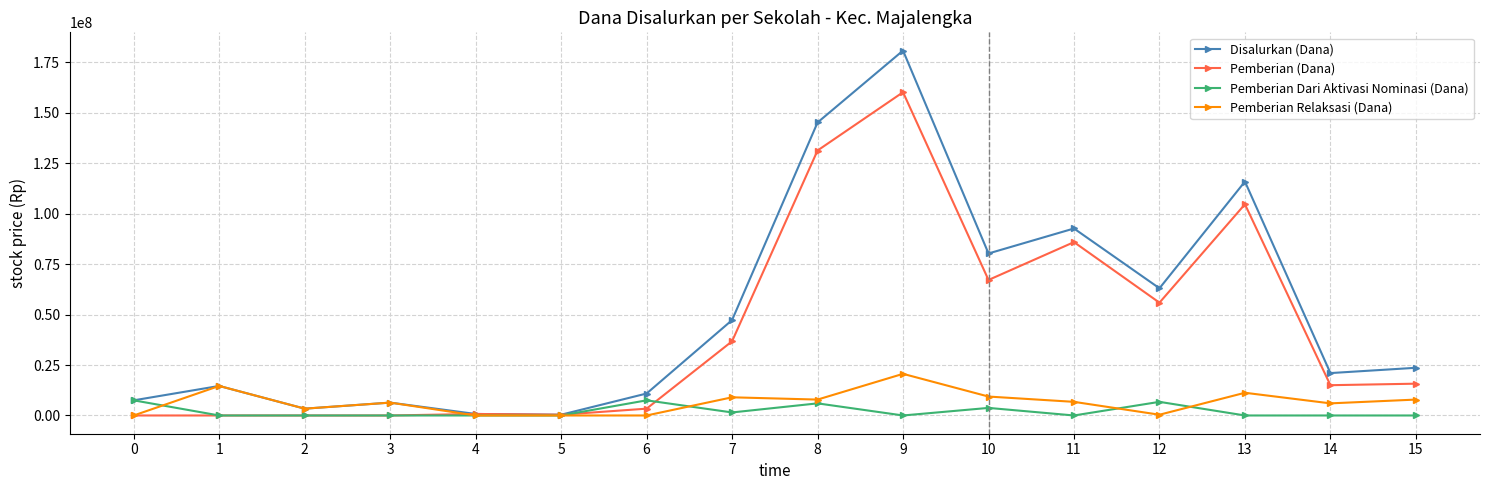

The value of Pemberian Relaksasi (Dana) at 11 is 6750000. True or false?

True